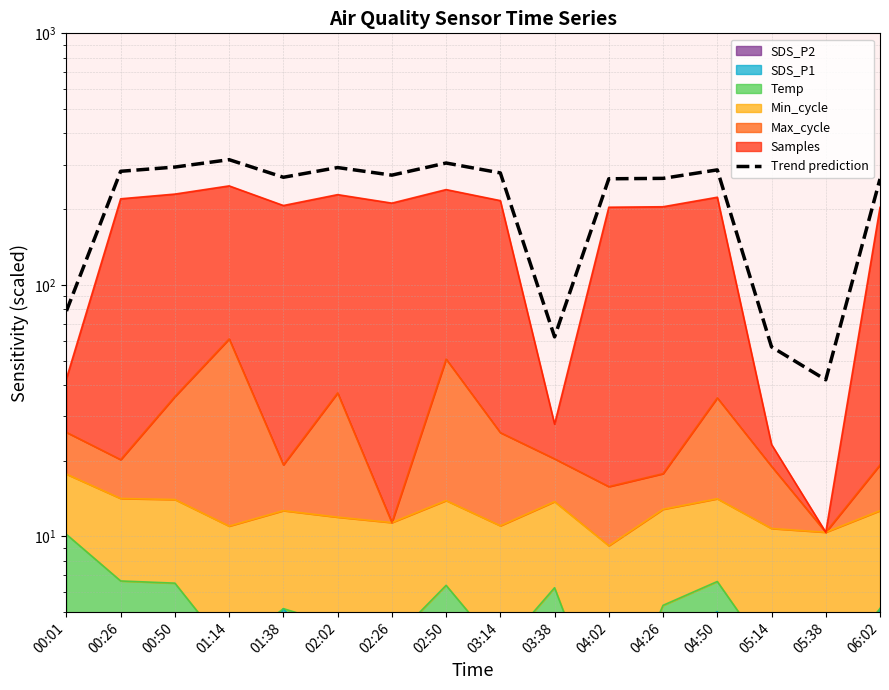

What is the smallest value displayed?

41.9